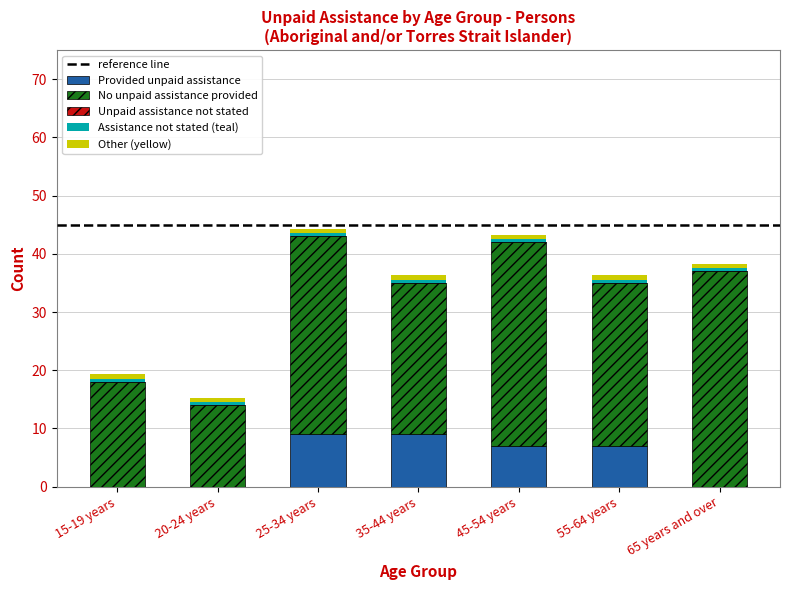

What is the highest value of the Provided unpaid assistance series?

9.0